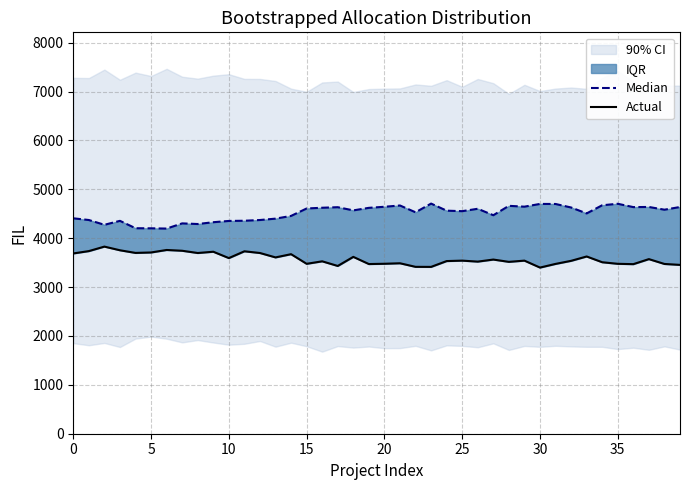

The Actual series shows 5829 at 17. True or false?

False